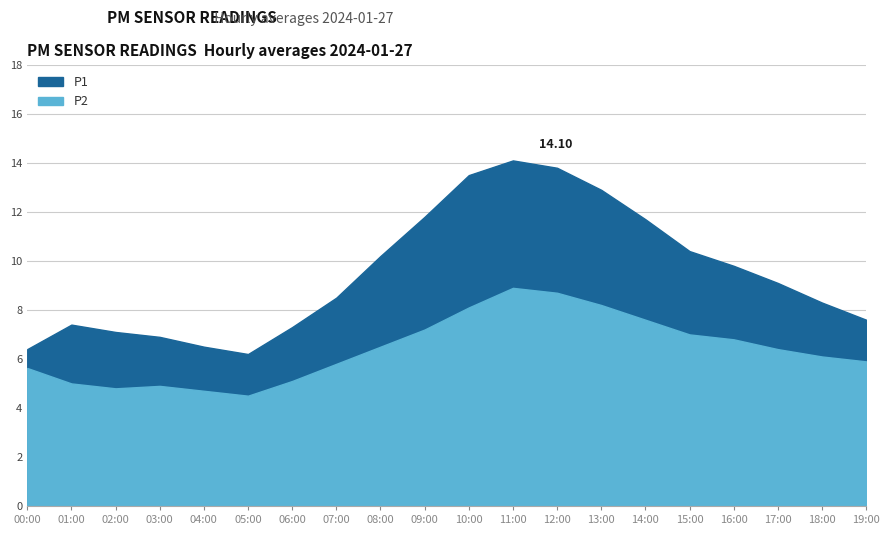

Rank the series at 09:00 from lowest to highest value.

P2, P1